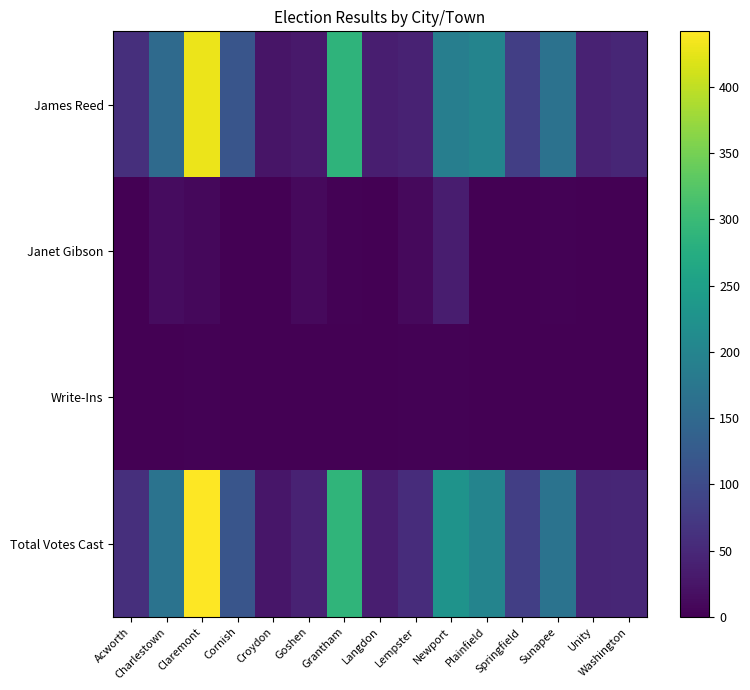

What is the difference between the highest and lowest values at Unity?

44